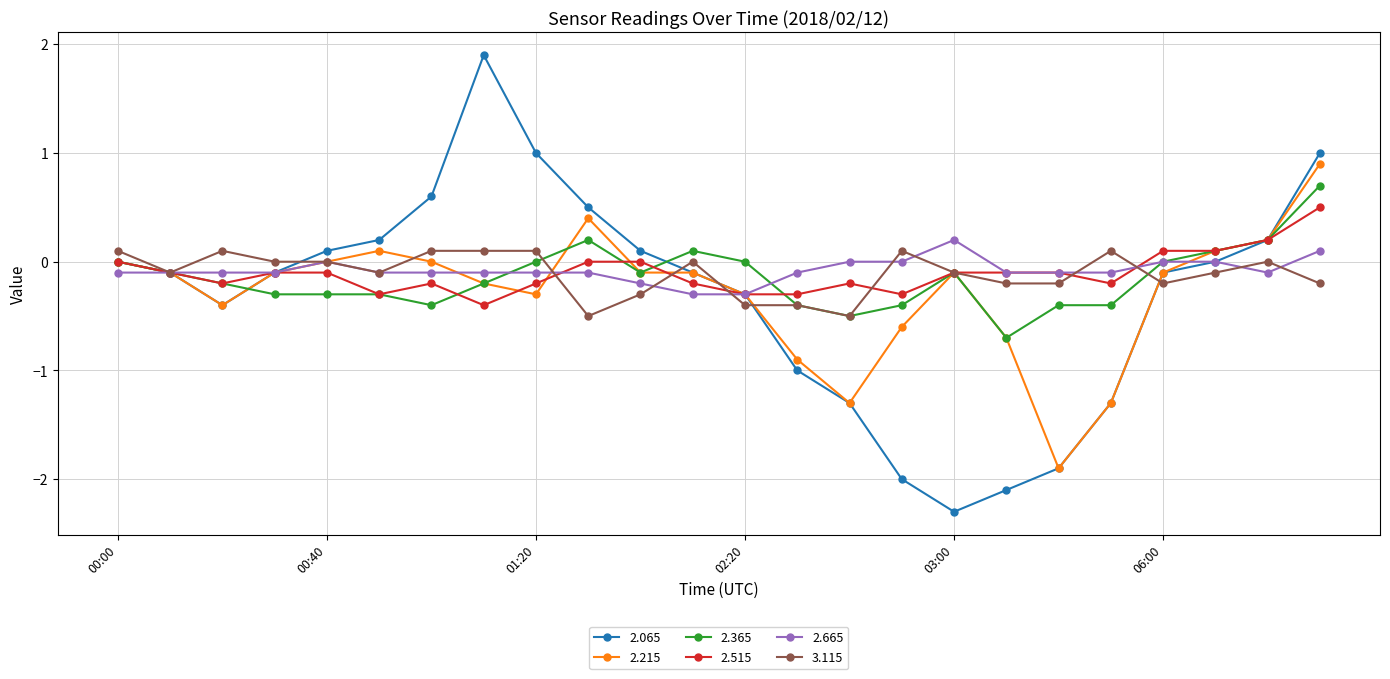

Which series has the widest spread of values?

2.065